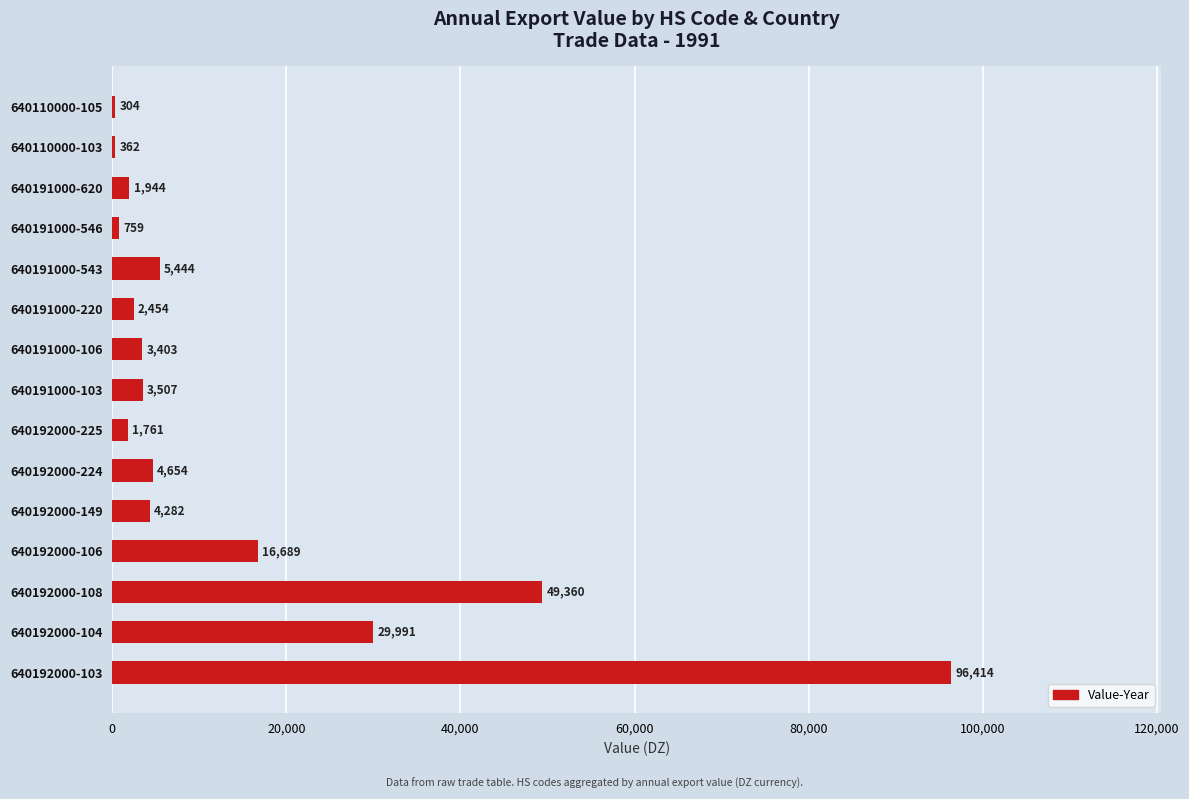

Where is the data nearest to the value 48359?

640192000-108